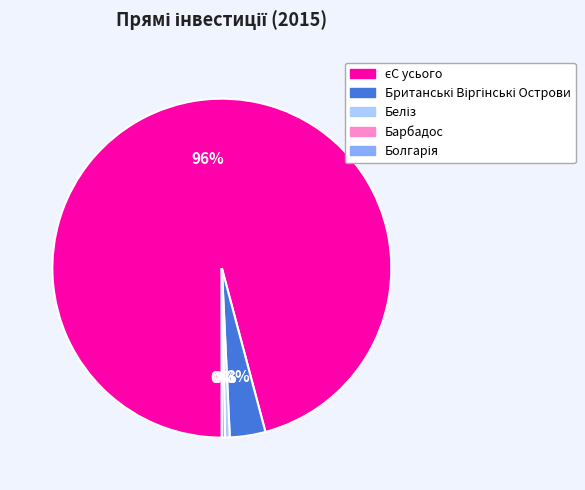

Is there a majority slice in this chart?

Yes